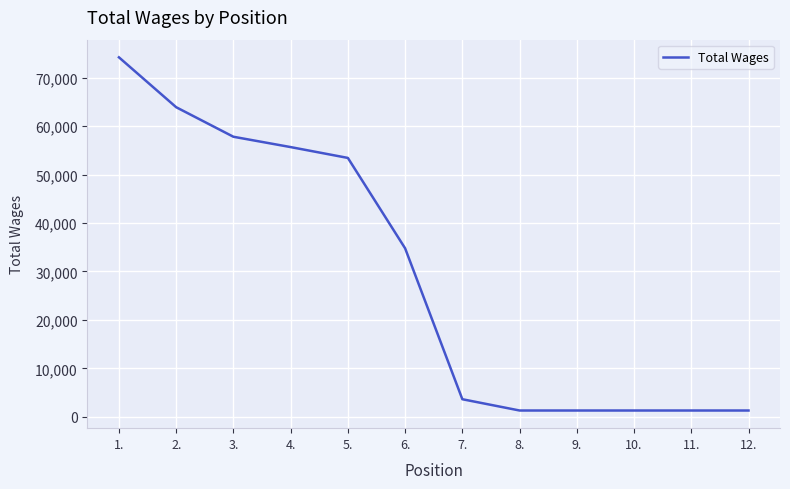

What is the sum of all values?

349983